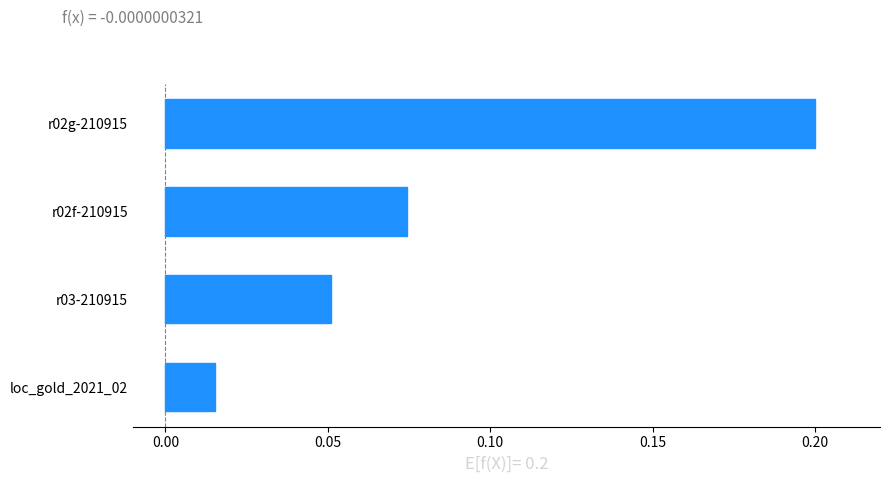

Are the bars grouped side by side (vs. stacked)?

No